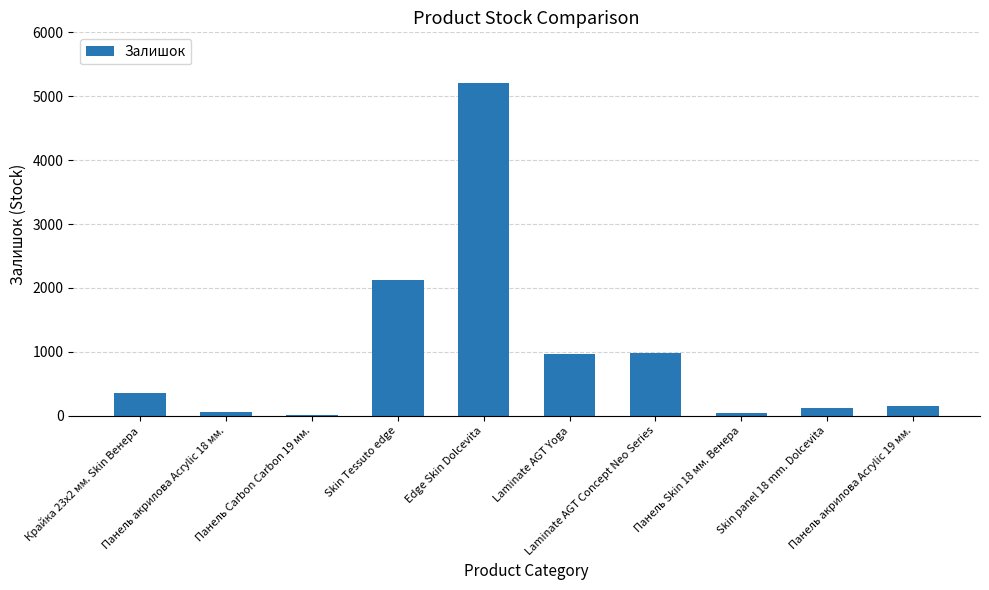

The chart shows a value of 635 at Laminate AGT Concept Neo Series. True or false?

False